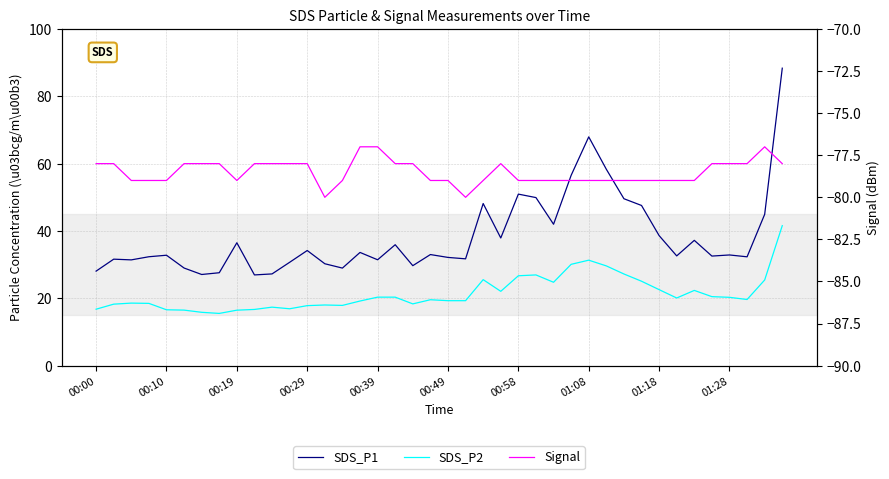

List the series in order of their peak value, highest first.

SDS_P1, SDS_P2, Signal